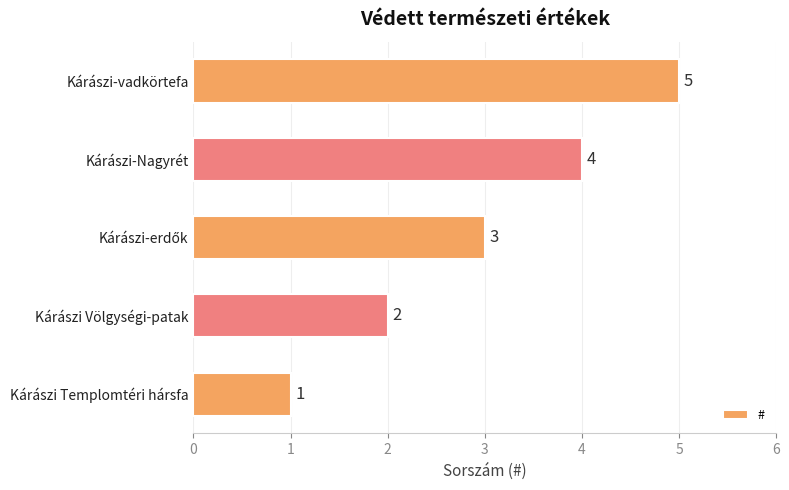

Count the values in the range 2 to 4.

3